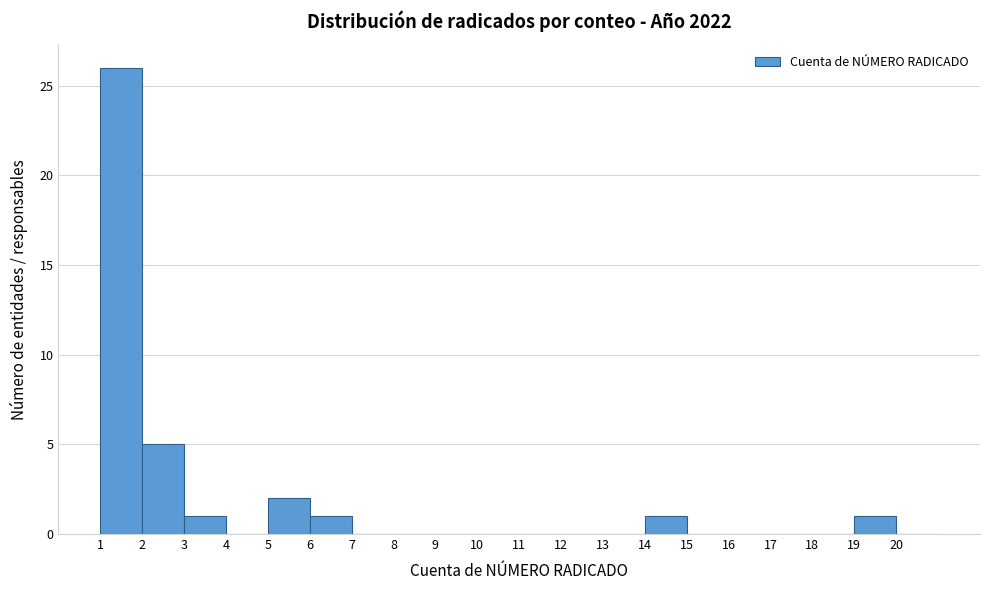

Over which range of the x-axis is the bar tallest?

1 to 2